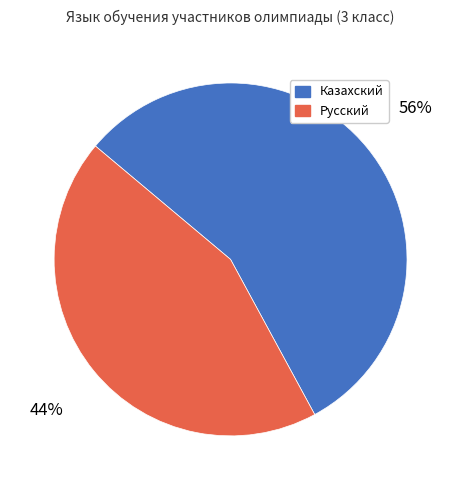

Do Русский and Казахский together represent more than half of the pie?

Yes